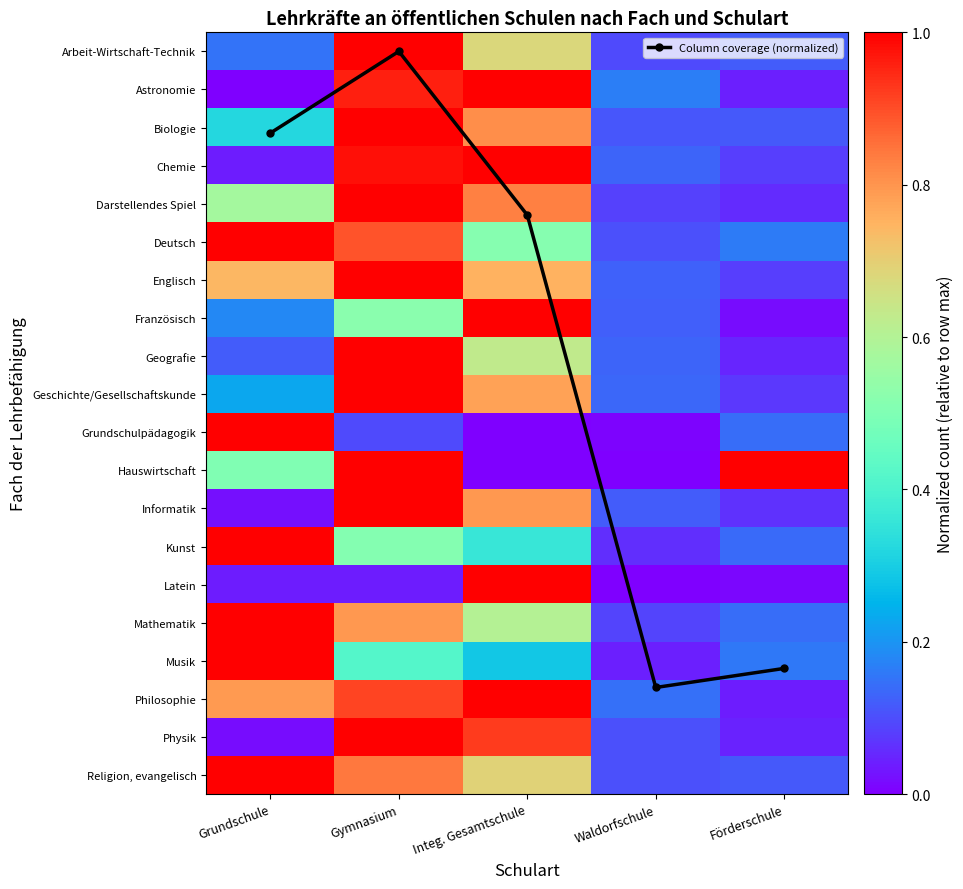

True or false: Latein has a value of 0.0 at Gymnasium.

True